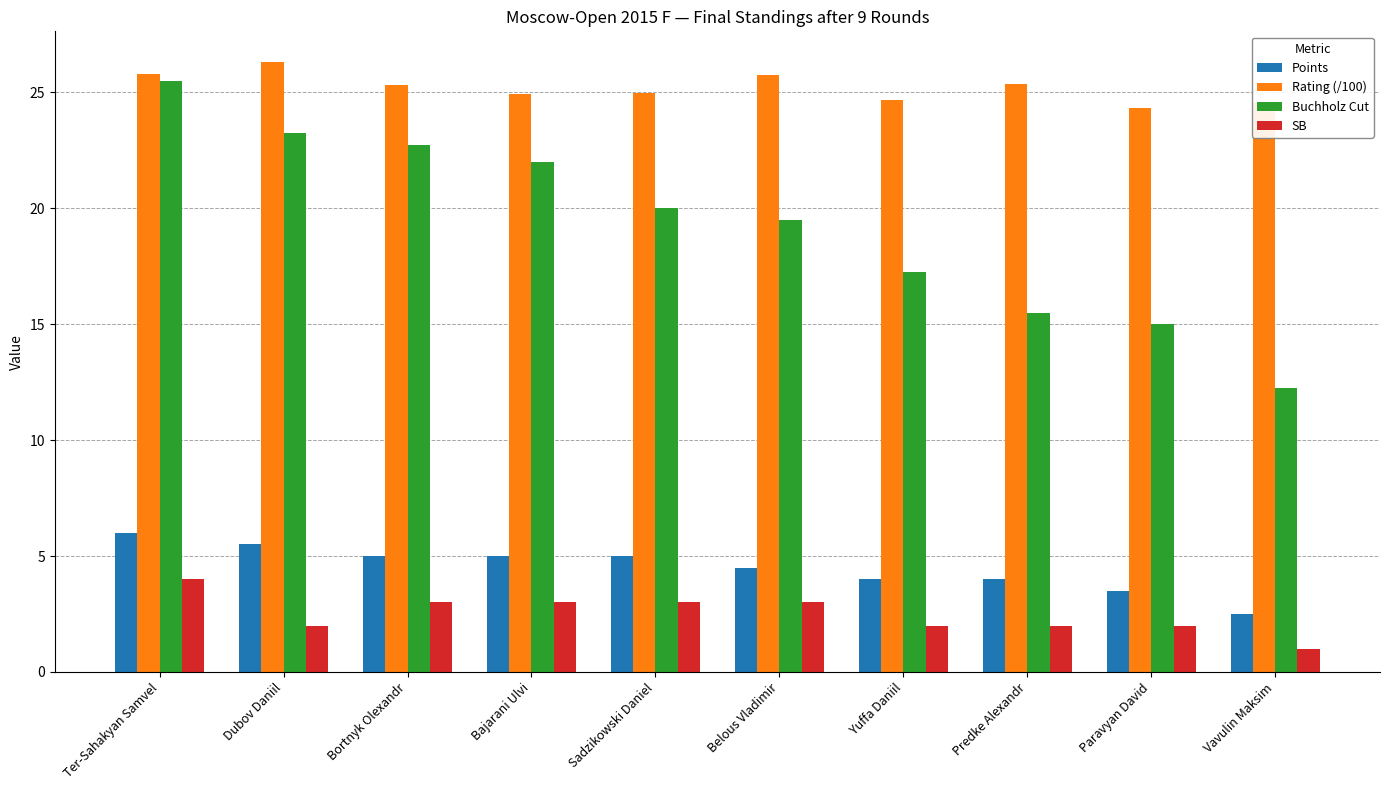

Between Bajarani Ulvi and Yuffa Daniil, which series saw the biggest shift?

Buchholz Cut